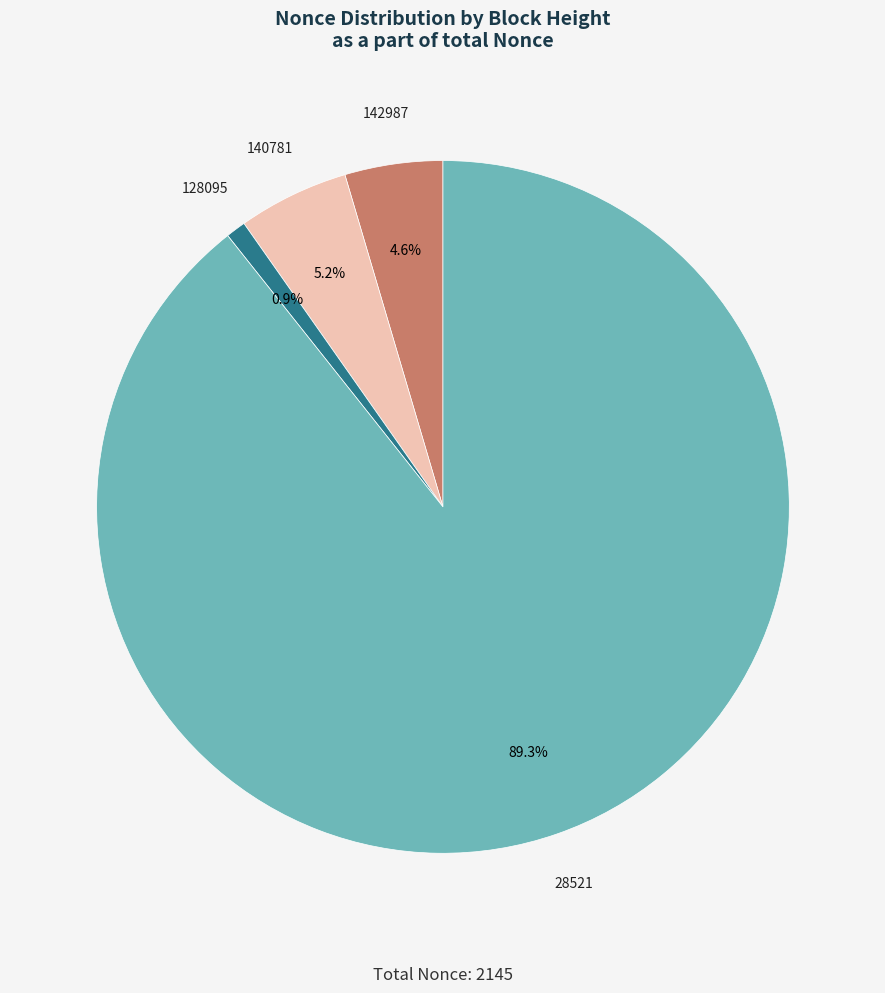

How many slices are in this pie chart?

4